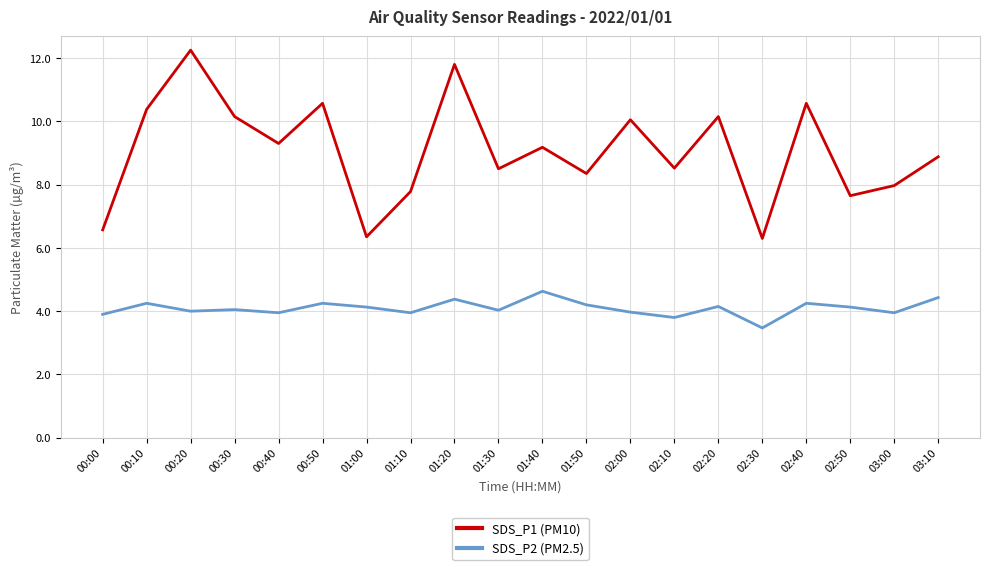

True or false: SDS_P1 (PM10) and SDS_P2 (PM2.5) intersect in this chart.

False